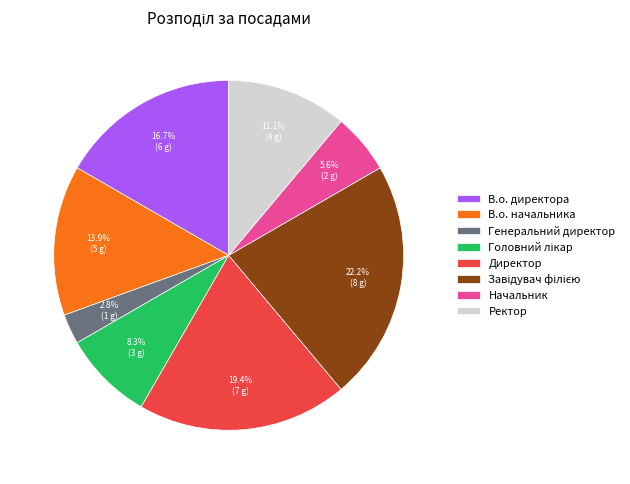

Does Генеральний директор account for over 50% of the chart?

No